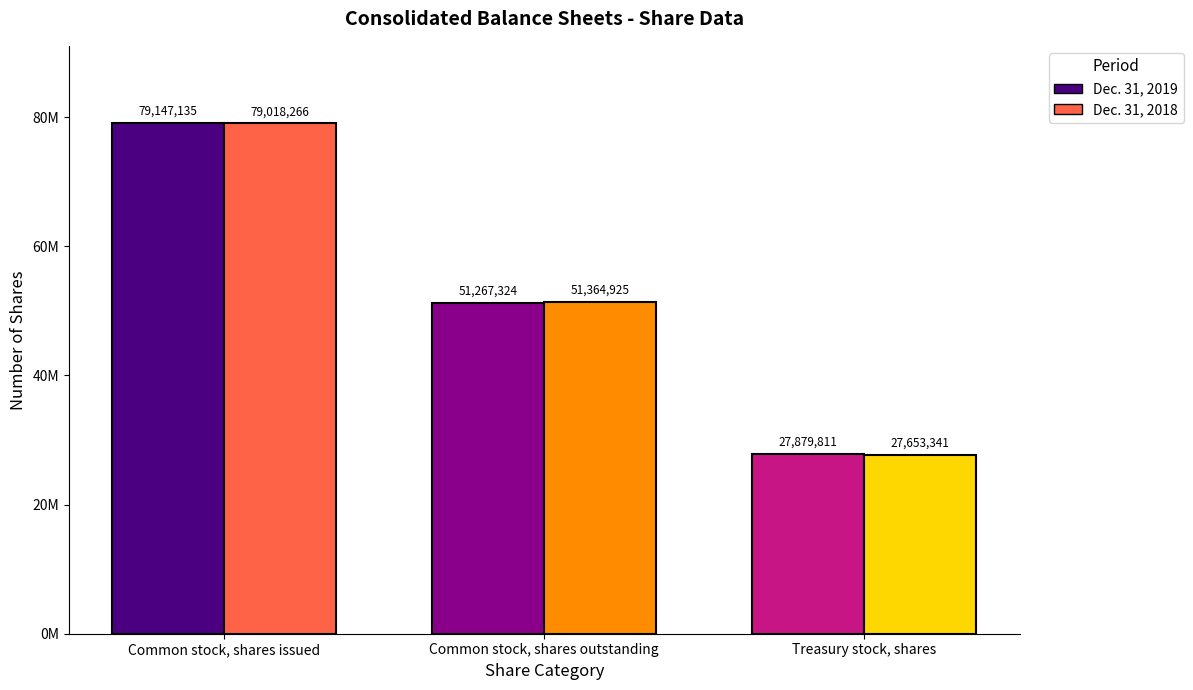

What is the smallest value displayed?

27653341